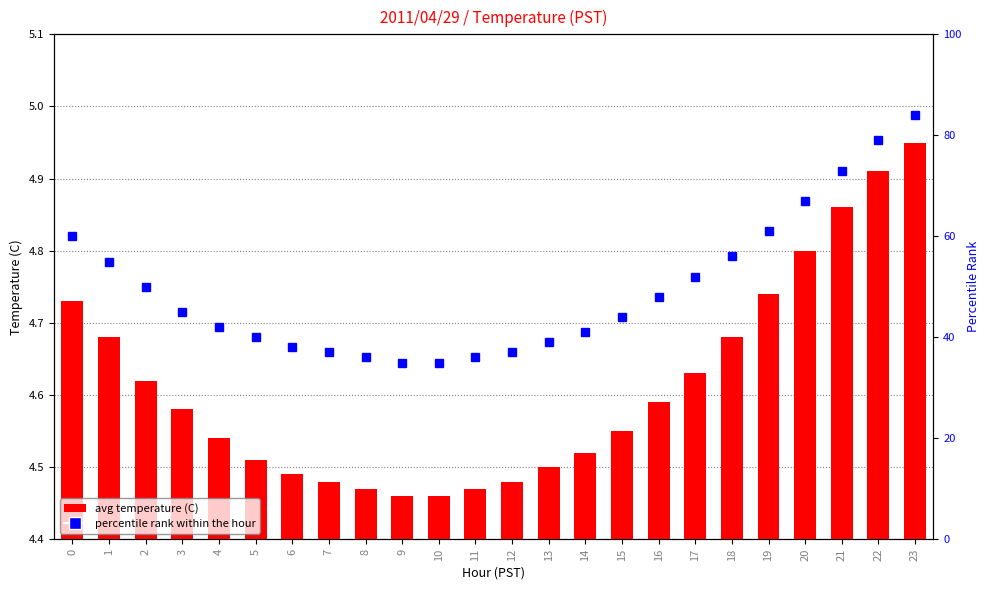

Reading left to right, list all the values displayed in this chart.

avg temperature (C): 4.7	4.7	4.6	4.6	4.5	4.5	4.5	4.5	4.5	4.5	4.5	4.5	4.5	4.5	4.5	4.5	4.6	4.6	4.7	4.7	4.8	4.9	4.9	5.0
percentile rank within the hour: 60.0	55.0	50.0	45.0	42.0	40.0	38.0	37.0	36.0	35.0	35.0	36.0	37.0	39.0	41.0	44.0	48.0	52.0	56.0	61.0	67.0	73.0	79.0	84.0